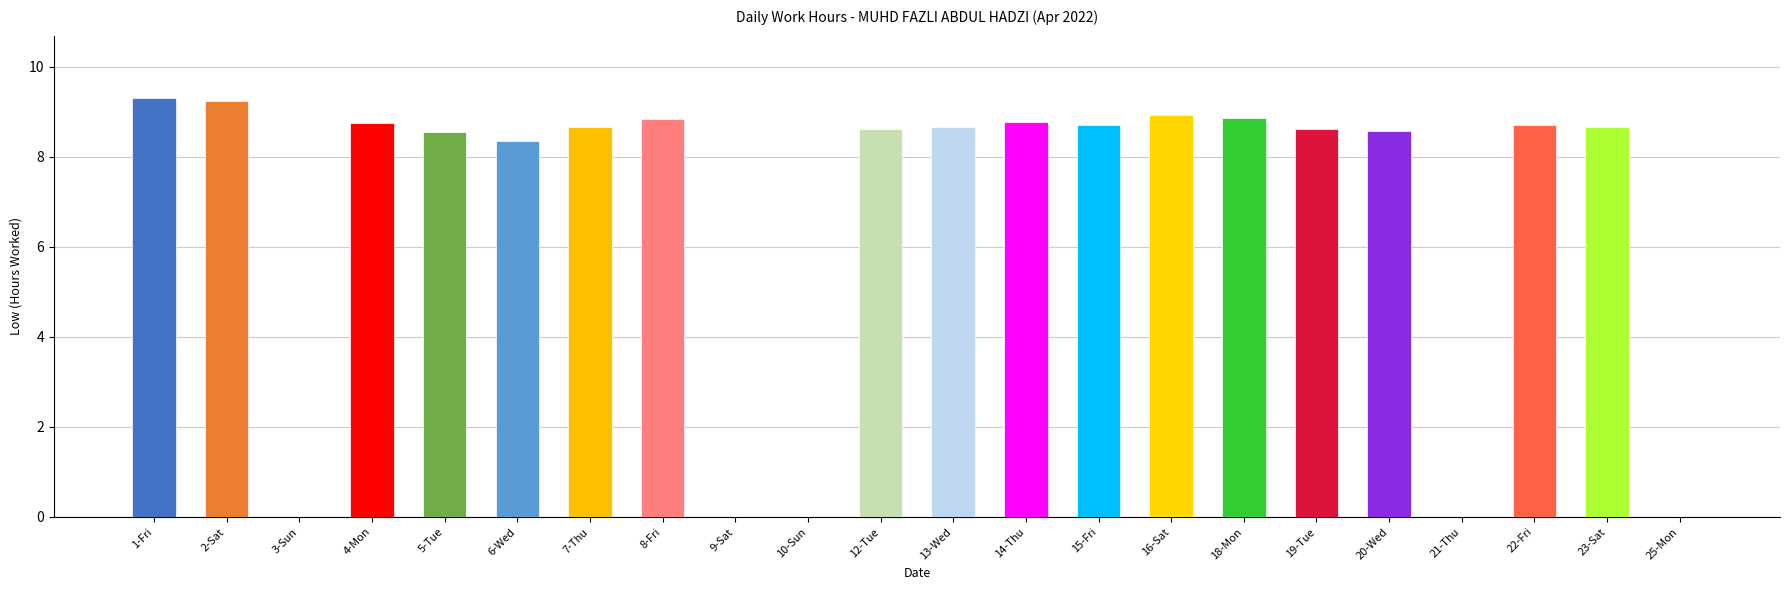

Between 13-Wed and 20-Wed, which is larger?

13-Wed